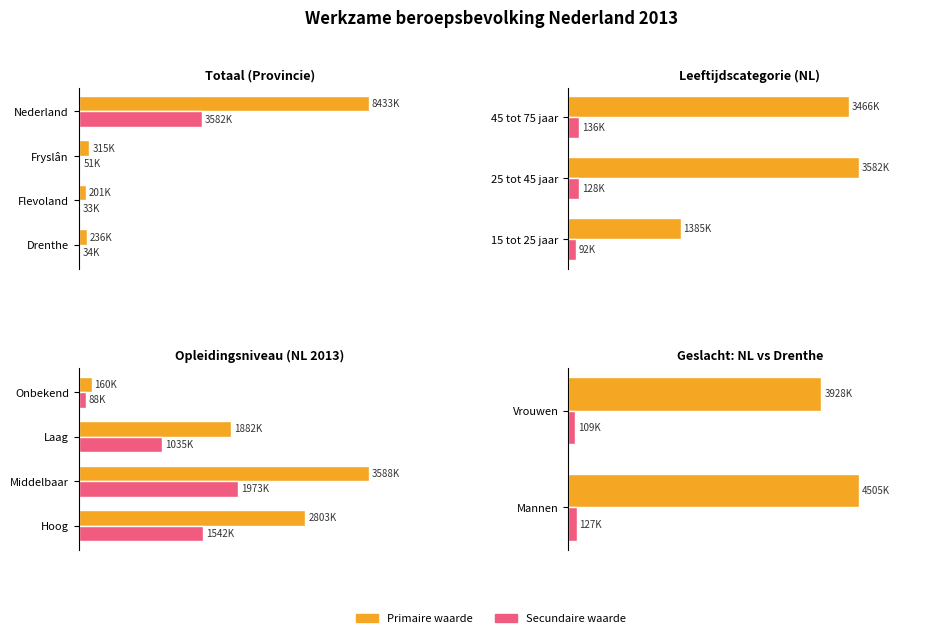

At which category is the sum across all series the highest?

Nederland (Totaal)